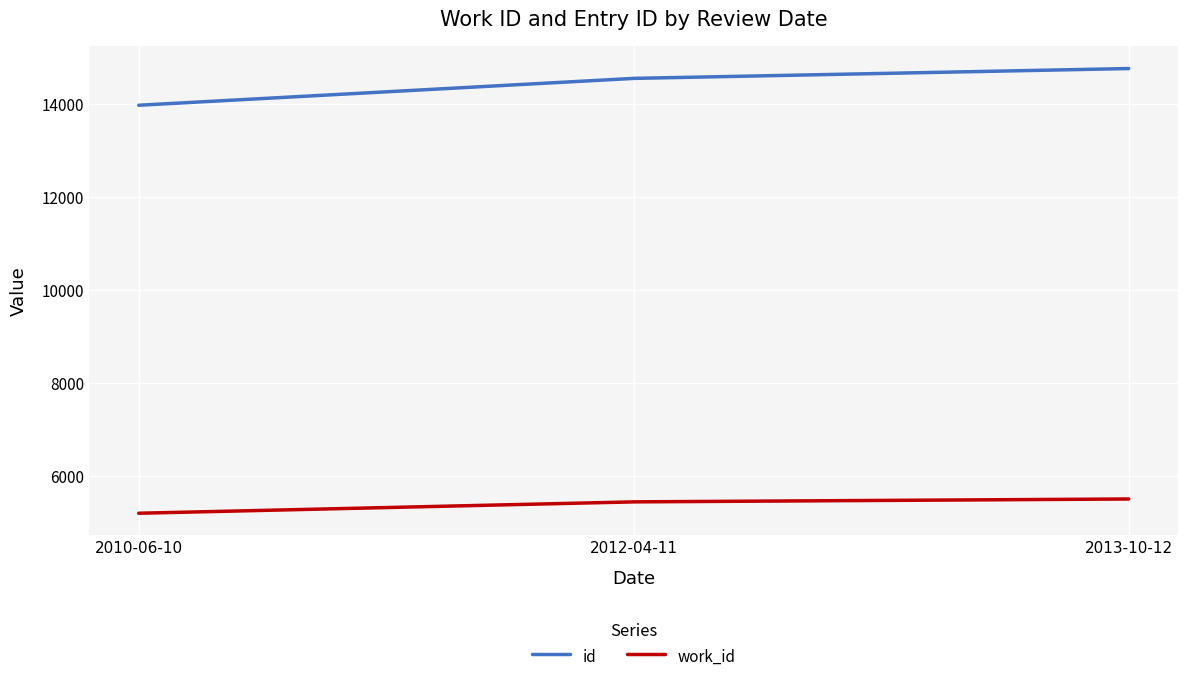

What is the difference between the maximum and second lowest values in the work_id series?

62